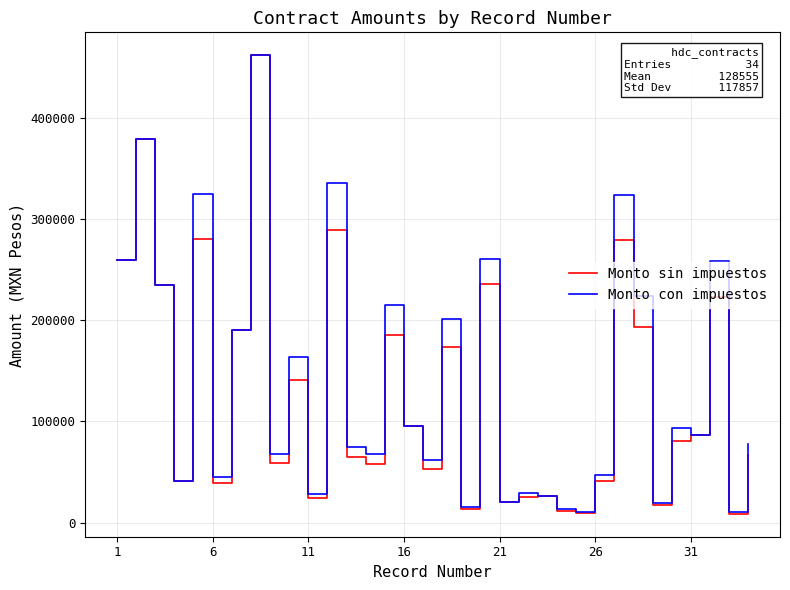

Does the chart have visible grid lines?

Yes